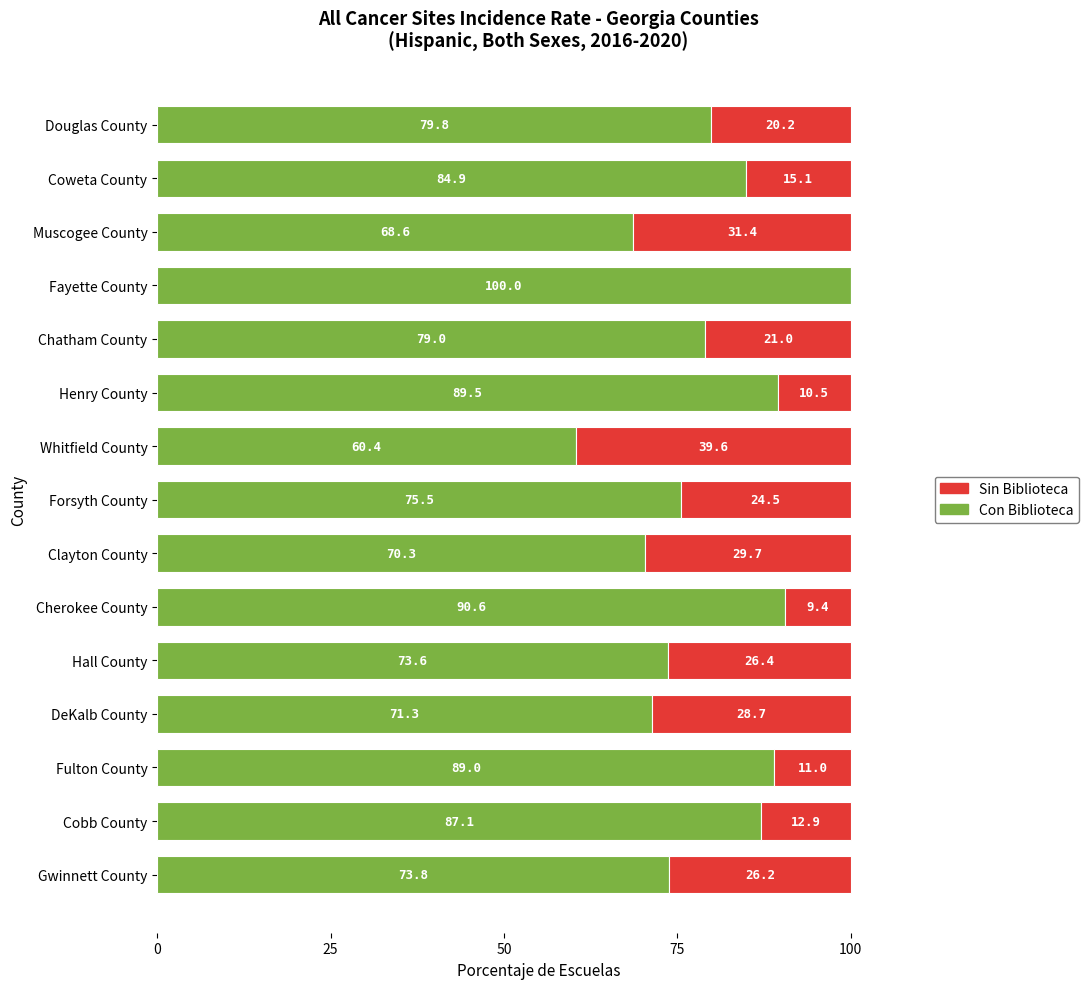

What value does the Con Biblioteca series have at Cobb County?

87.1